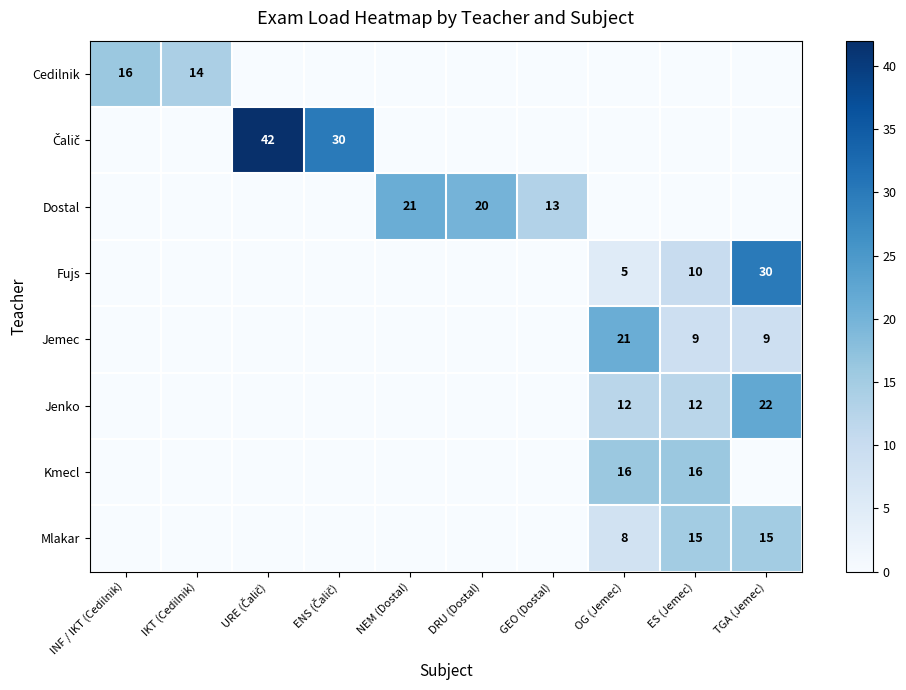

What is the spread (max minus min) of values at DRU (Dostal)?

20